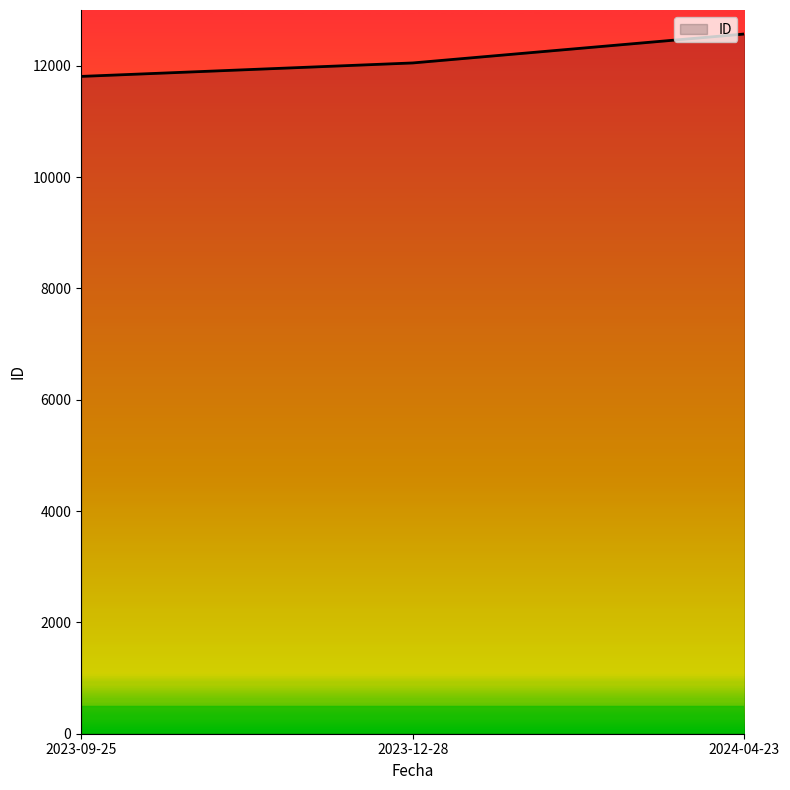

What is the sum of all values?

36425